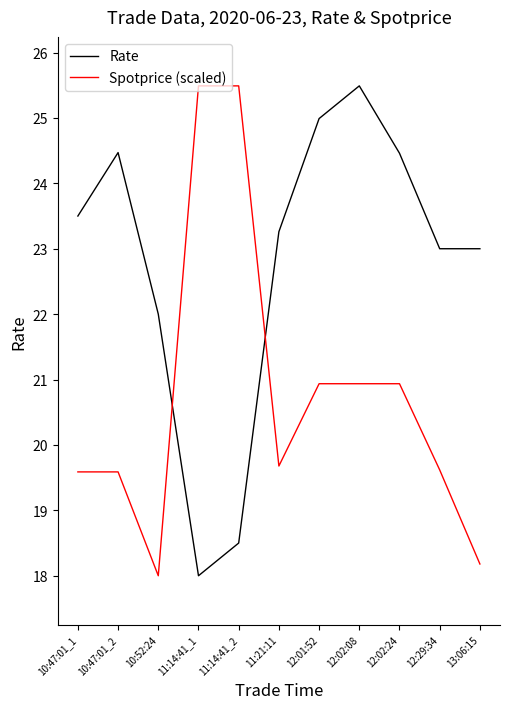

What is the maximum value shown in the chart?

25.5